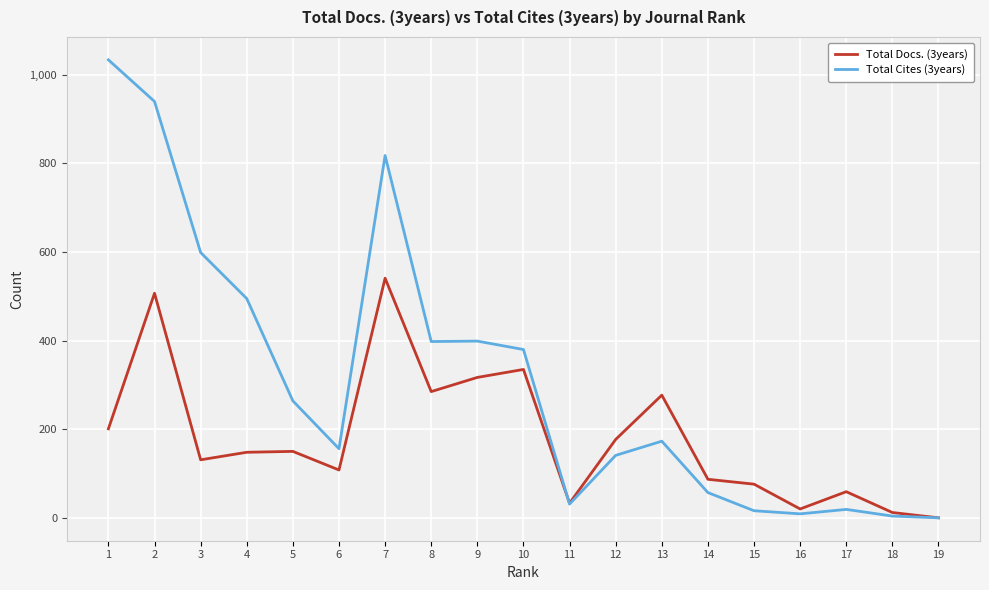

Does the chart have visible grid lines?

Yes